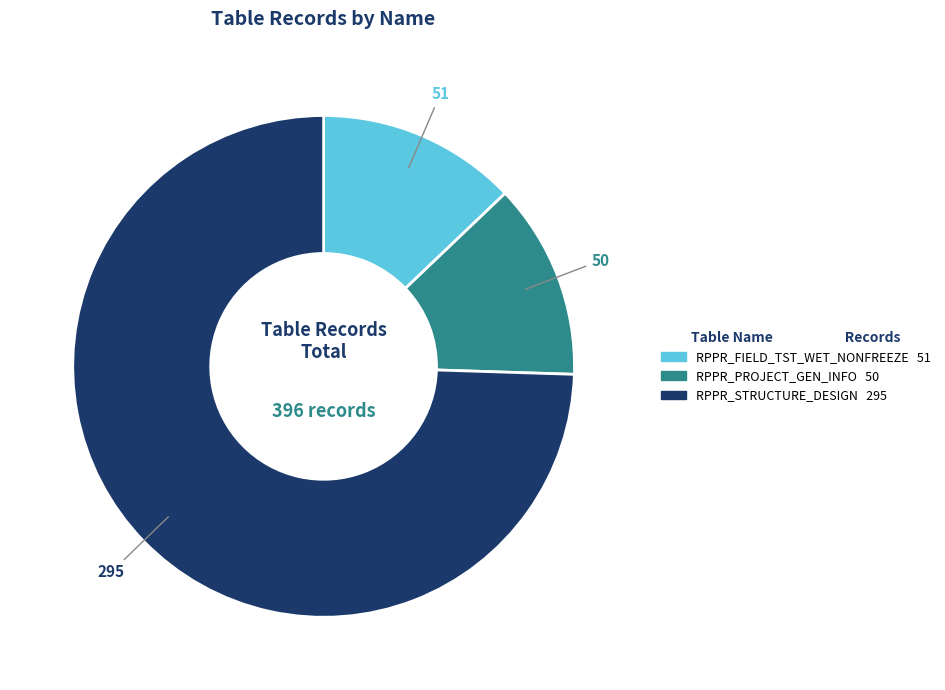

What is the ratio of the value at RPPR_FIELD_TST_WET_NONFREEZE to the value at RPPR_PROJECT_GEN_INFO?

1.0